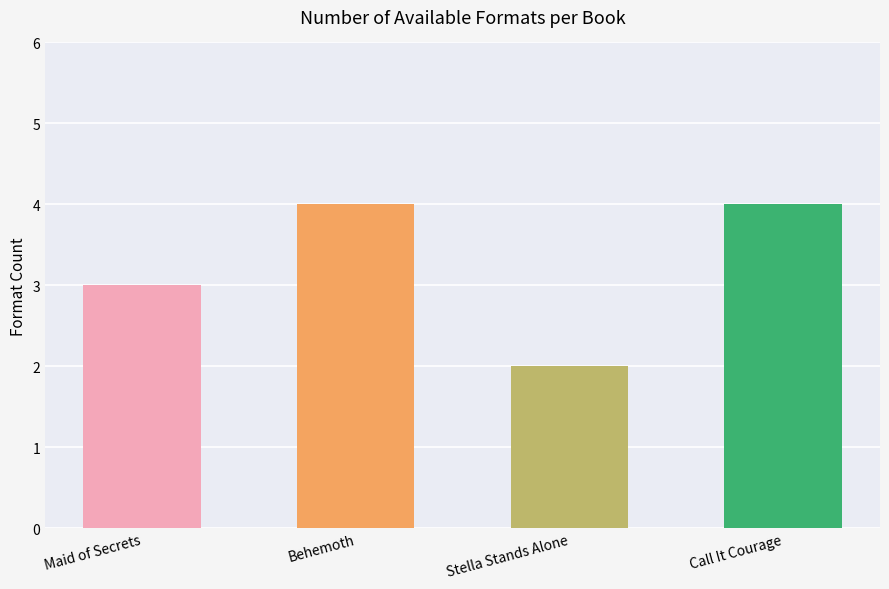

What is the minimum value shown in the chart?

2